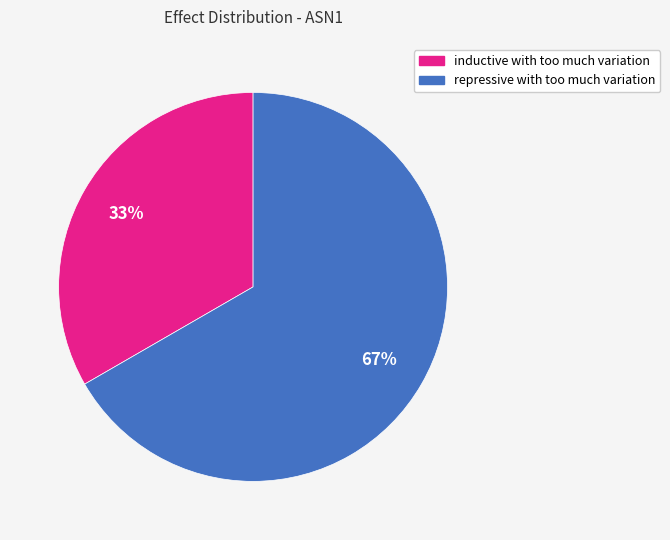

Is it true that repressive with too much variation is 76% of the pie?

False